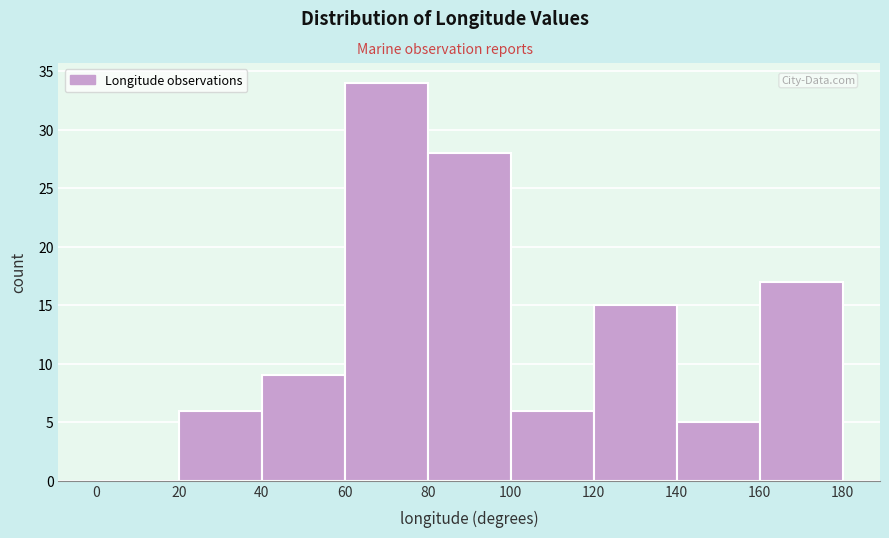

Reading left to right, transcribe this chart: for each bar, give the range it covers on the x-axis and its height. The values are not printed on the chart, so give them approximately, as read against the axis.

0 to 20: 0
20 to 40: 6
40 to 60: 9
60 to 80: 34
80 to 100: 28
100 to 120: 6
120 to 140: 15
140 to 160: 5
160 to 180: 17